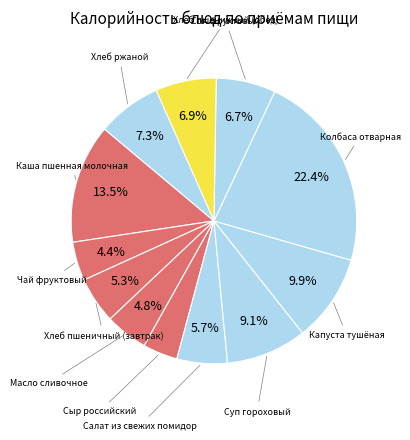

How many slices are in this pie chart?

12